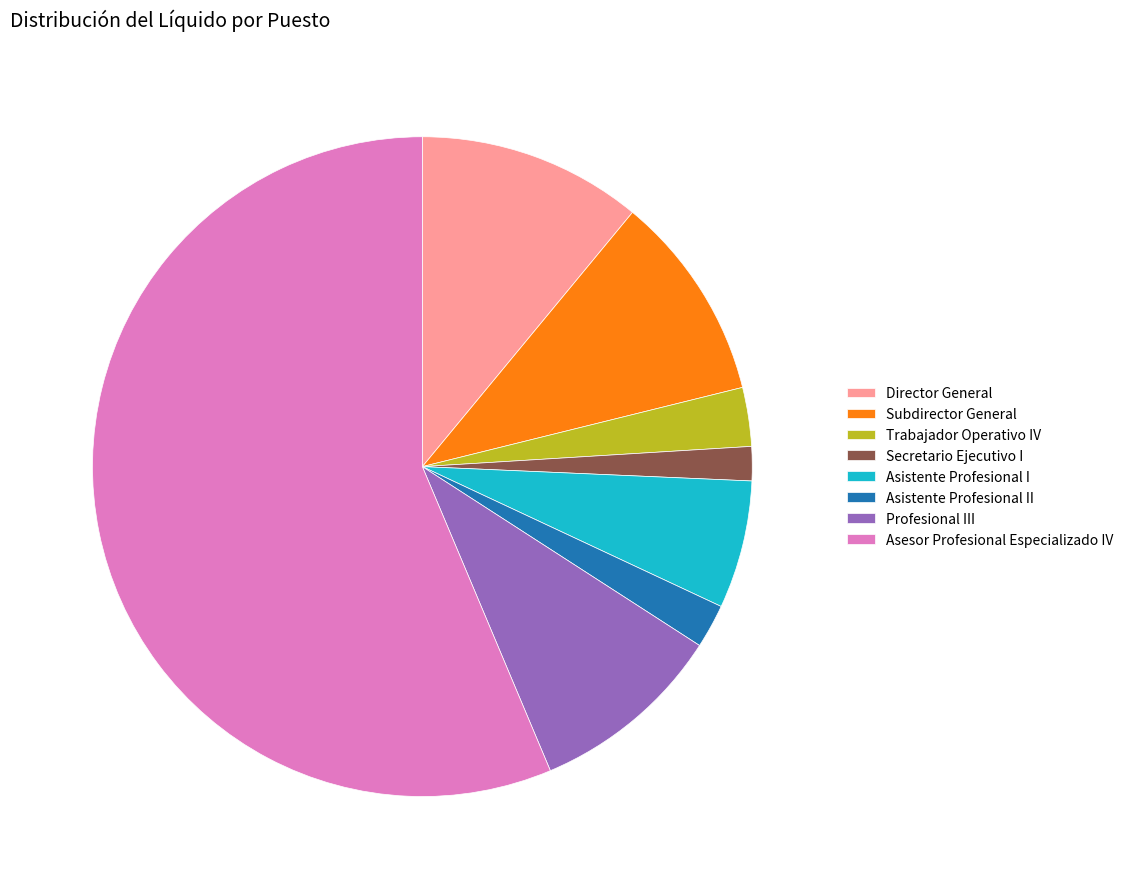

Which slice is the largest?

Asesor Profesional Especializado IV